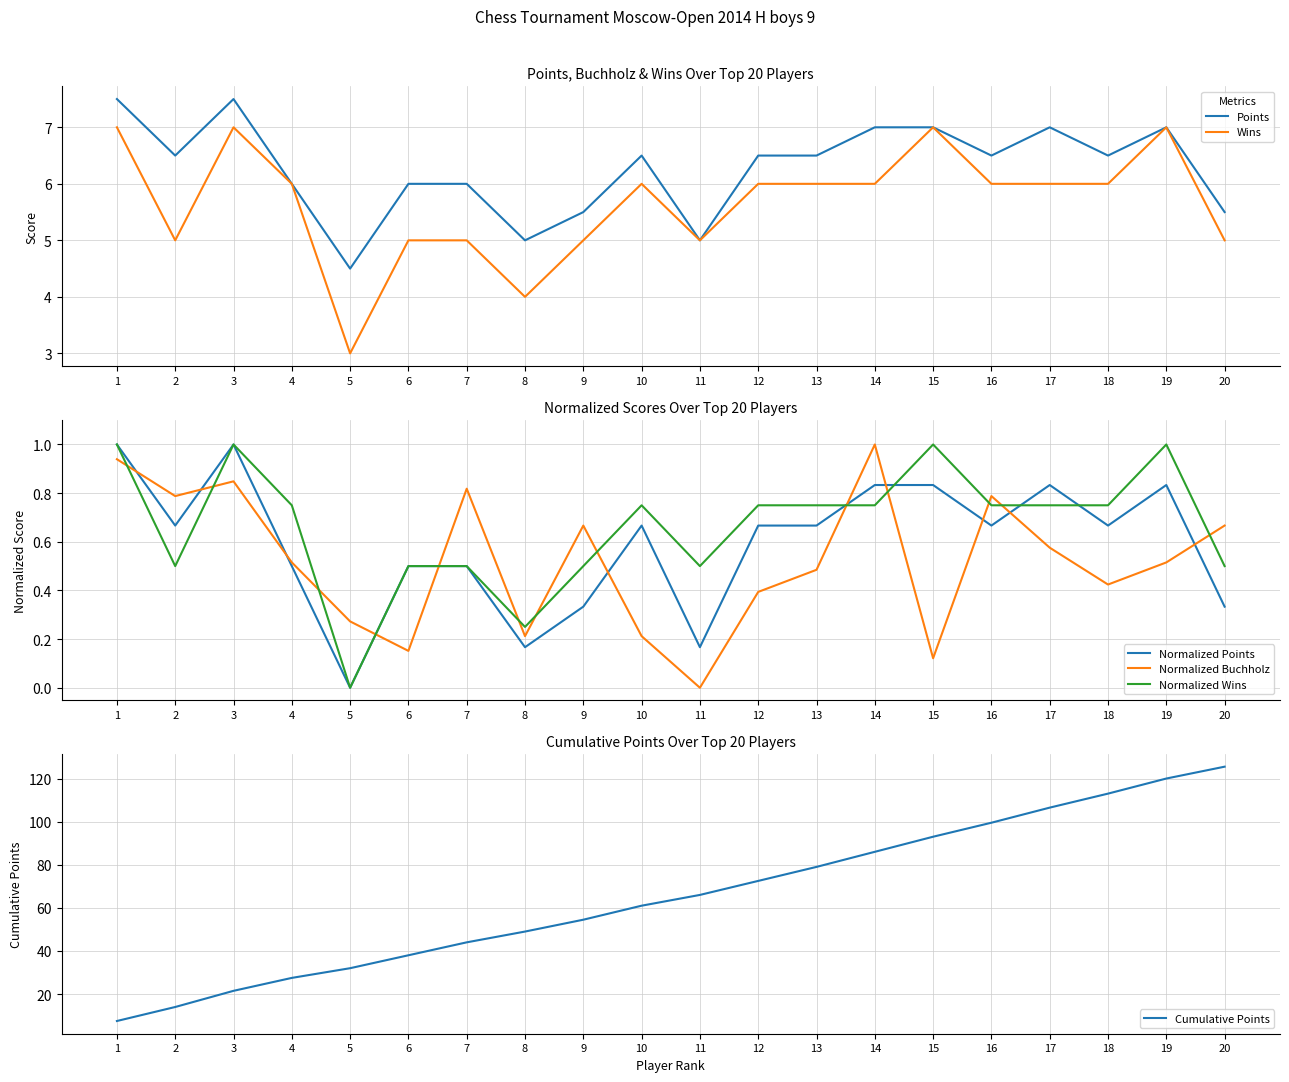

Read the Wins value at 8.

4.0